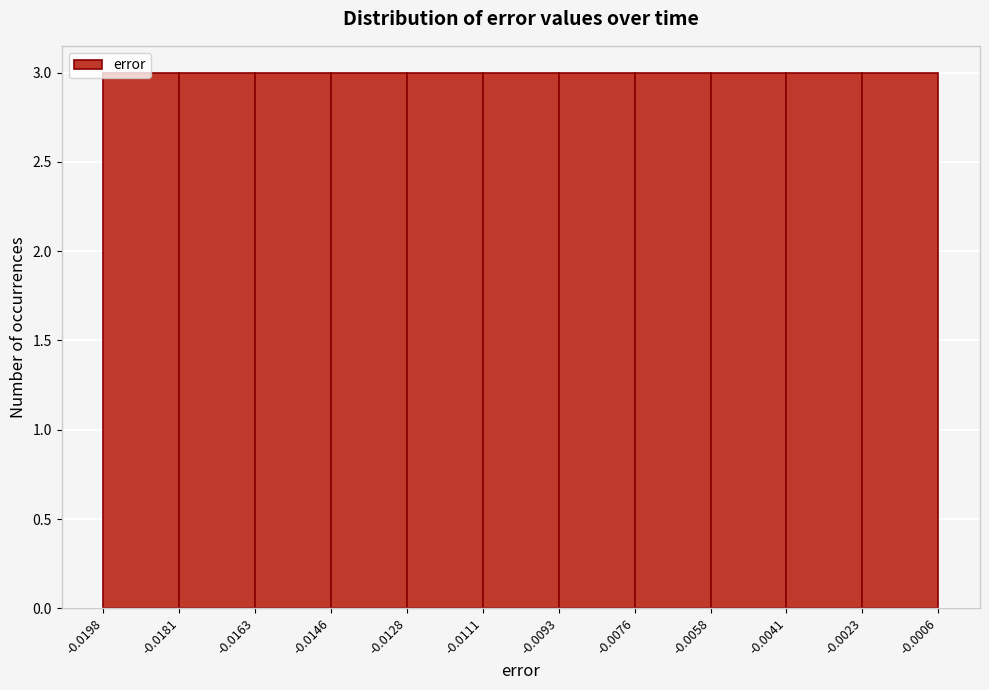

How tall is the bar that spans -0.0181 to -0.0163 on the x-axis? The values are not printed on the chart, so give them approximately, as read against the axis.

3